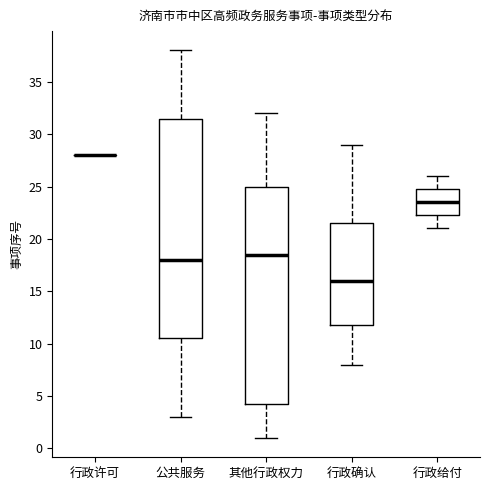

Where does the upper whisker of the box for 其他行政权力 end on the y-axis? The values are not printed on the chart, so give them approximately, as read against the axis.

32.0